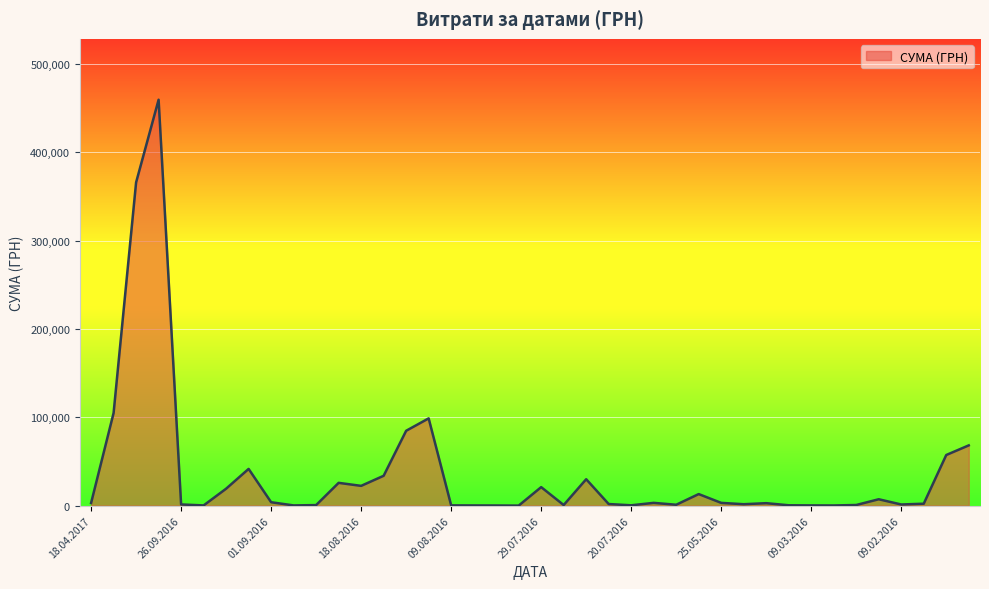

What is the greatest value displayed?

459692.9